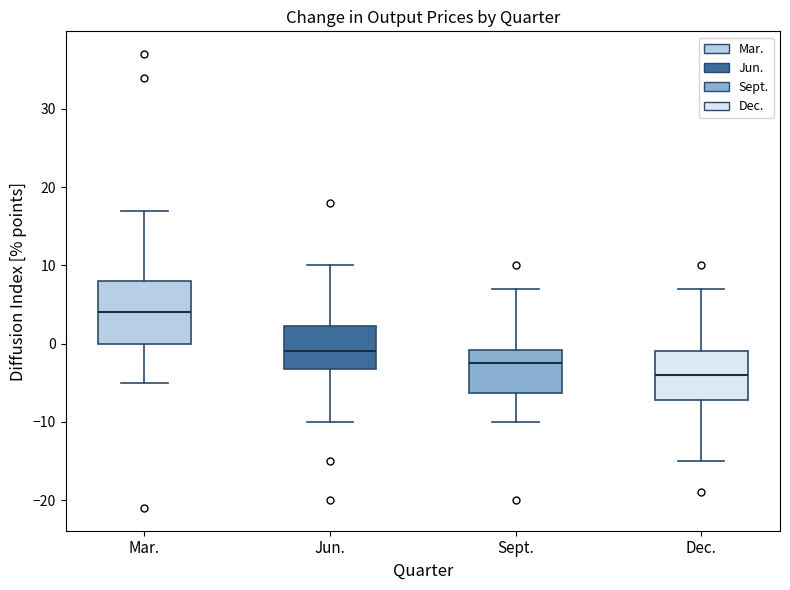

Reading left to right, read every box against the y-axis: the position of its median line, the range the box covers, and the ends of its whiskers. The values are not printed on the chart, so give them approximately, as read against the axis.

Mar.: median 4, box 0 to 8, whiskers -5 to 17
Jun.: median -1, box -3 to 2, whiskers -10 to 10
Sept.: median -2, box -6 to -1, whiskers -10 to 7
Dec.: median -4, box -7 to -1, whiskers -15 to 7